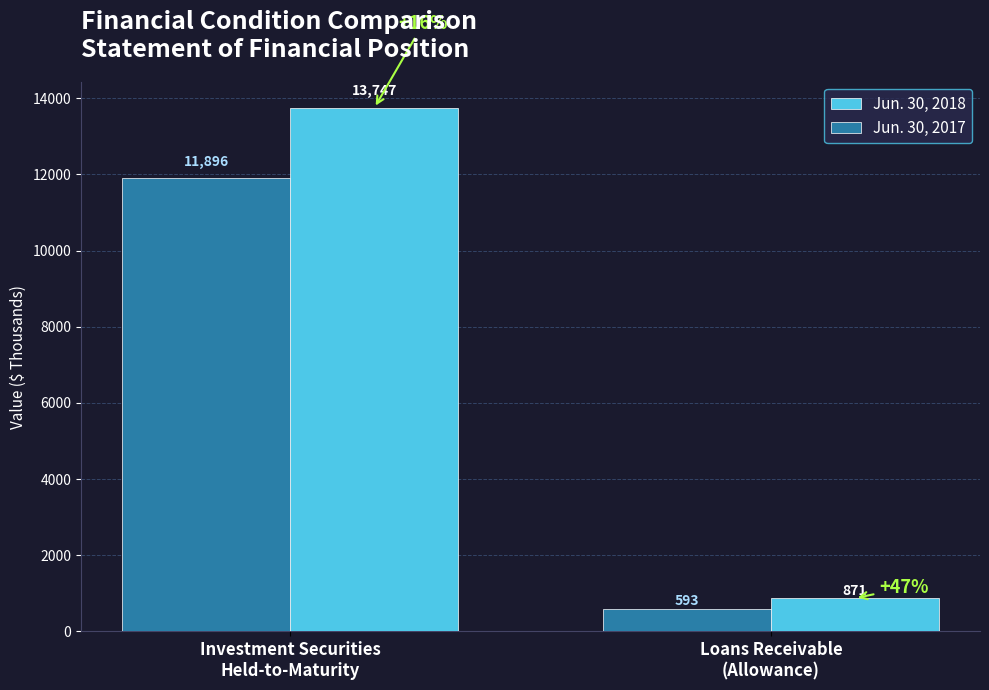

Which series has the largest range (max minus min)?

Jun. 30, 2018